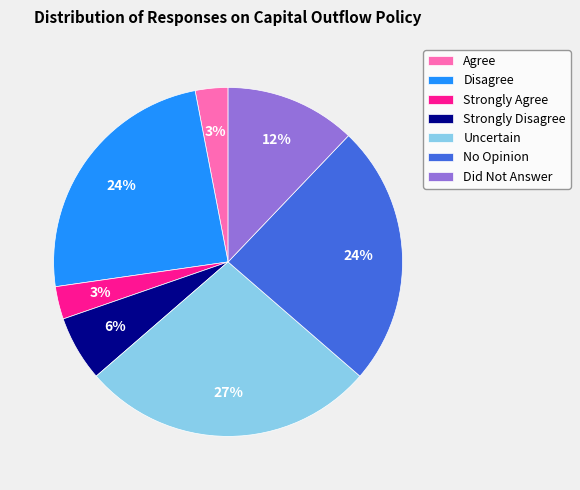

Between Disagree and Strongly Disagree, which is larger?

Disagree